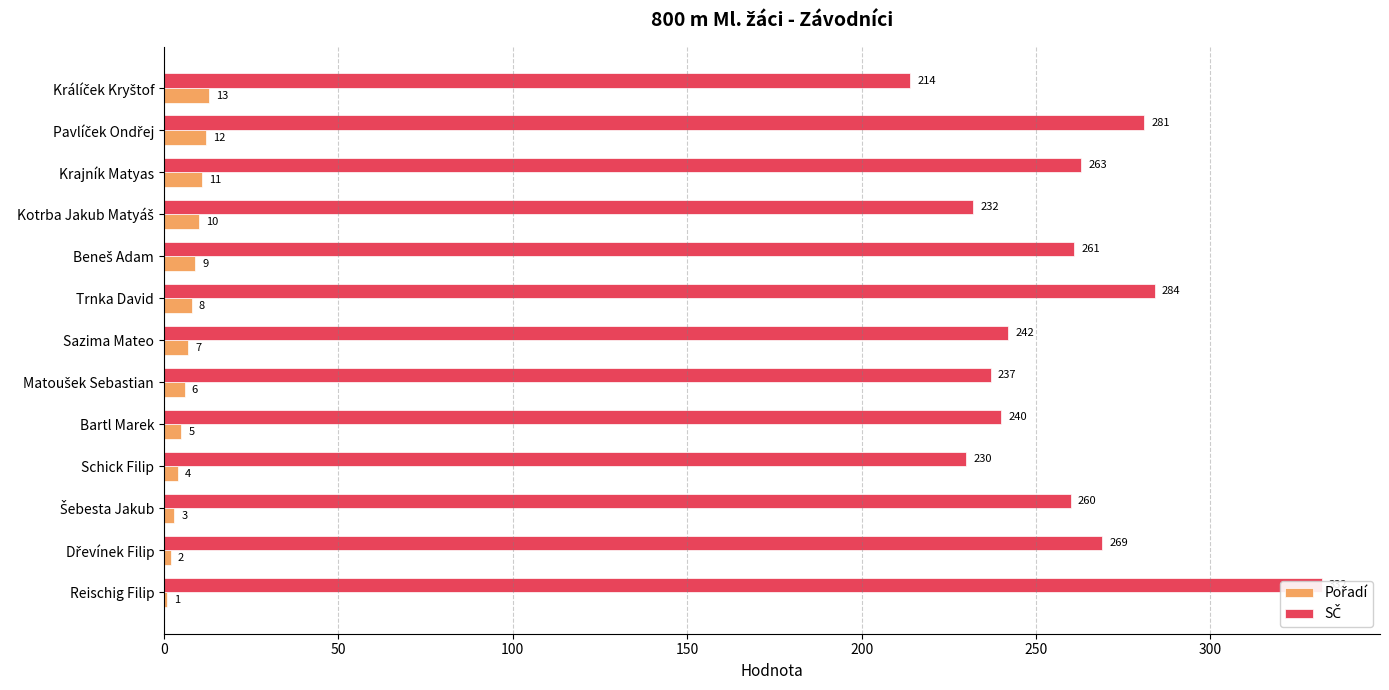

Read the SČ value at Kotrba Jakub Matyáš, to the nearest 50.

250